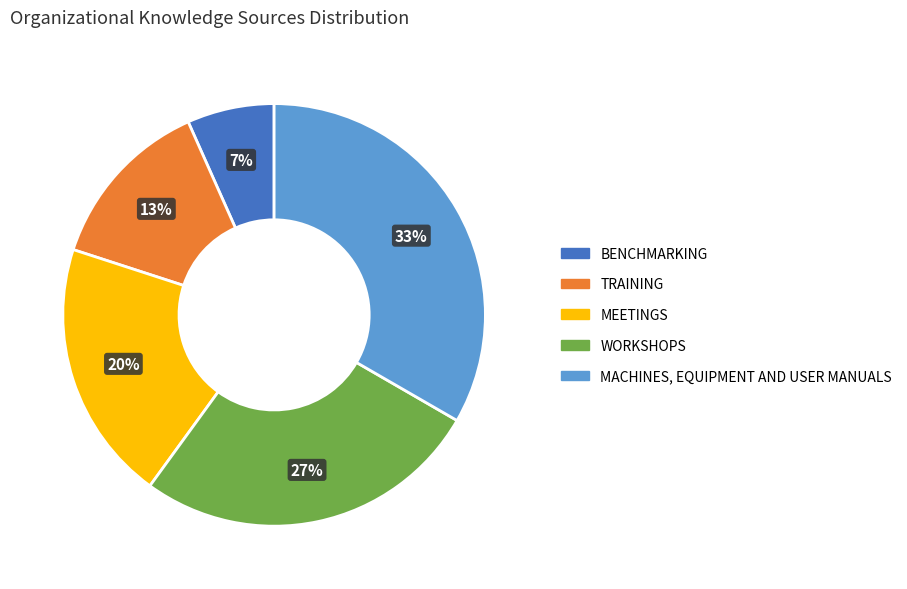

To the nearest percent, what percentage of the pie is MEETINGS?

20%